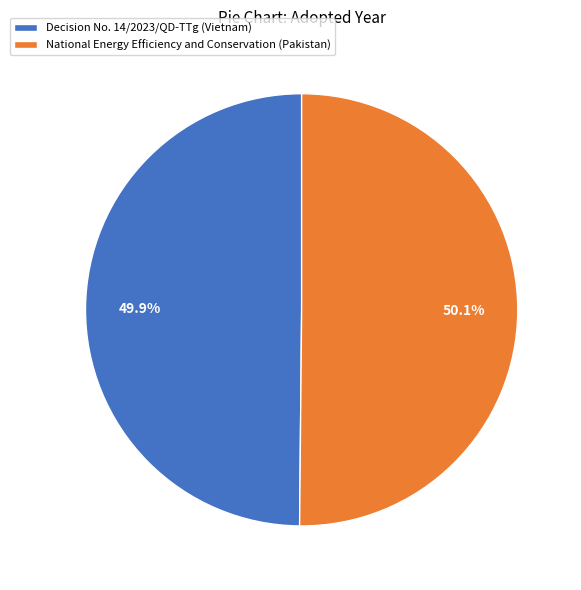

Does any single category account for the majority?

Yes